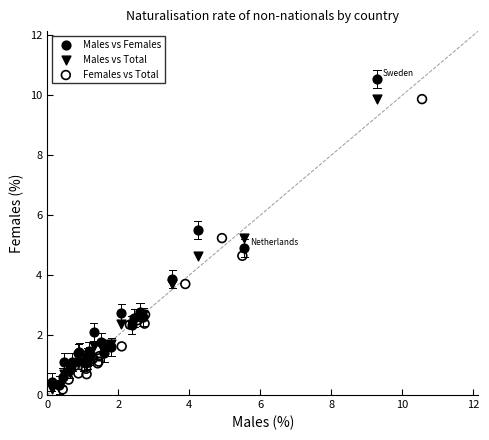

Which series reaches the maximum Y coordinate?

Males vs Females